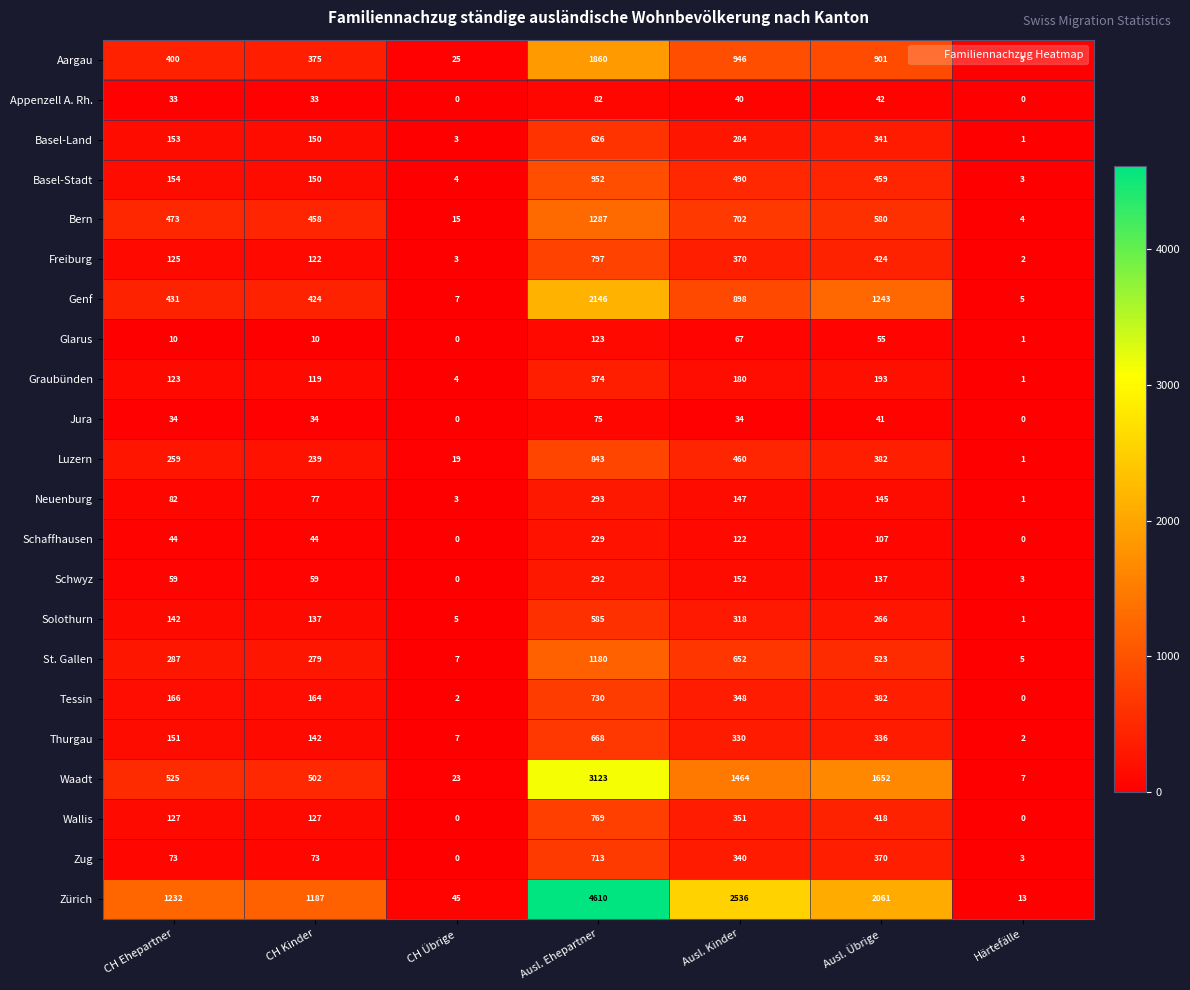

What is the average value of the Graubünden series?

142